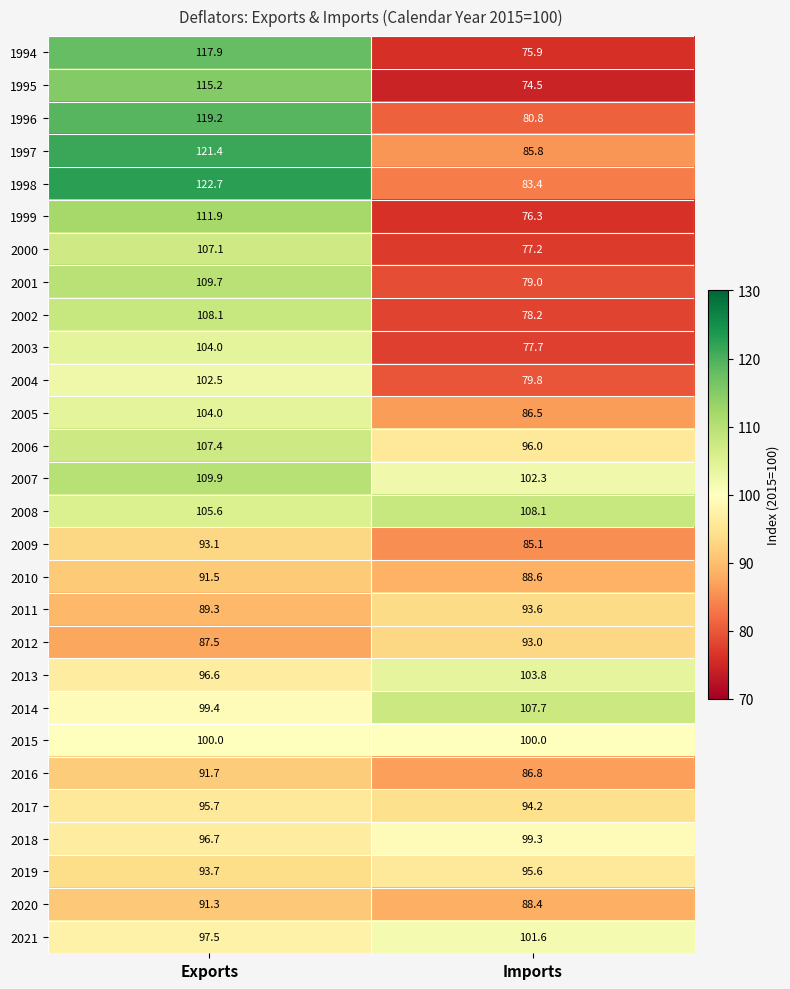

The 2002 series shows 108.1 at Exports. True or false?

True